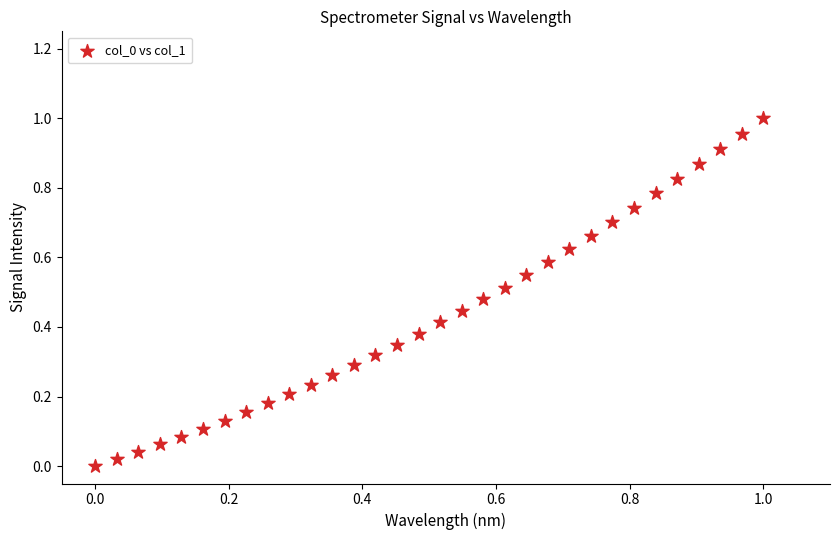

How many data points are displayed?

32